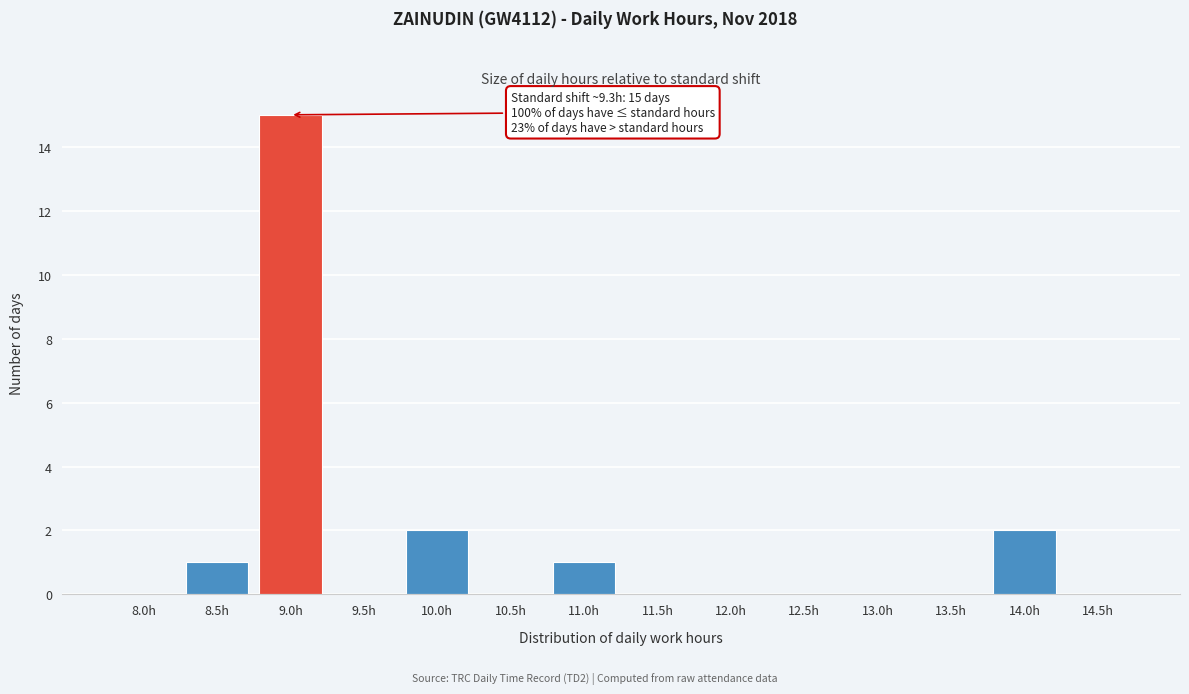

Reading right to left, list all the values displayed in this chart.

14.5h=0	14.0h=2	13.5h=0	13.0h=0	12.5h=0	12.0h=0	11.5h=0	11.0h=1	10.5h=0	10.0h=2	9.5h=0	9.0h=15	8.5h=1	8.0h=0